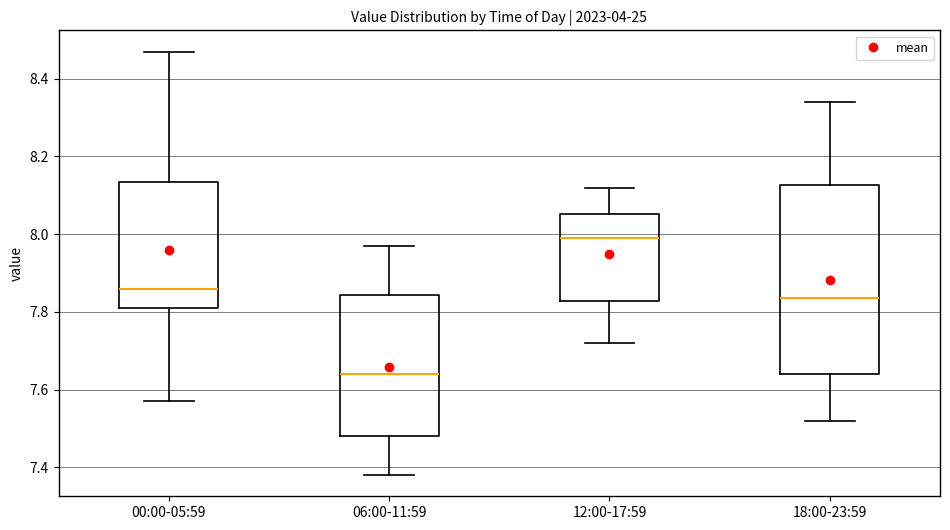

Reading left to right, read every box against the y-axis: the position of its median line, the range the box covers, and the ends of its whiskers. The values are not printed on the chart, so give them approximately, as read against the axis.

00:00-05:59: median 7.86, box 7.82 to 8.14, whiskers 7.58 to 8.48
06:00-11:59: median 7.64, box 7.48 to 7.84, whiskers 7.38 to 7.98
12:00-17:59: median 8.00, box 7.82 to 8.06, whiskers 7.72 to 8.12
18:00-23:59: median 7.84, box 7.64 to 8.12, whiskers 7.52 to 8.34